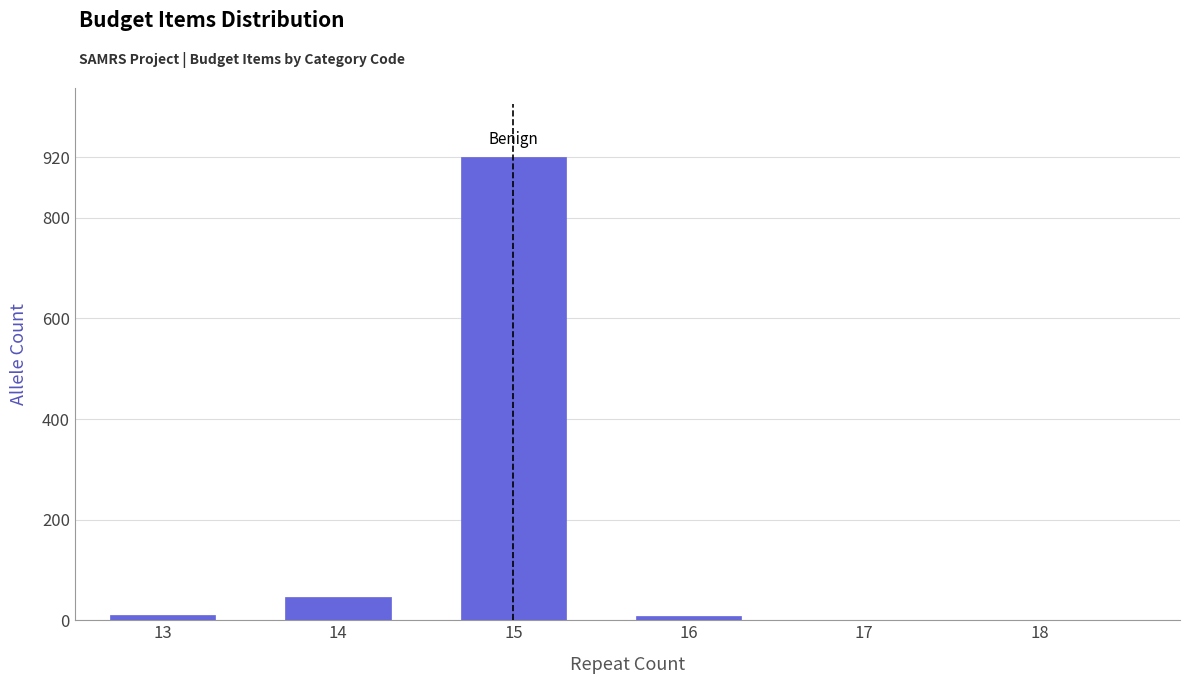

What is the maximum value shown in the chart?

920